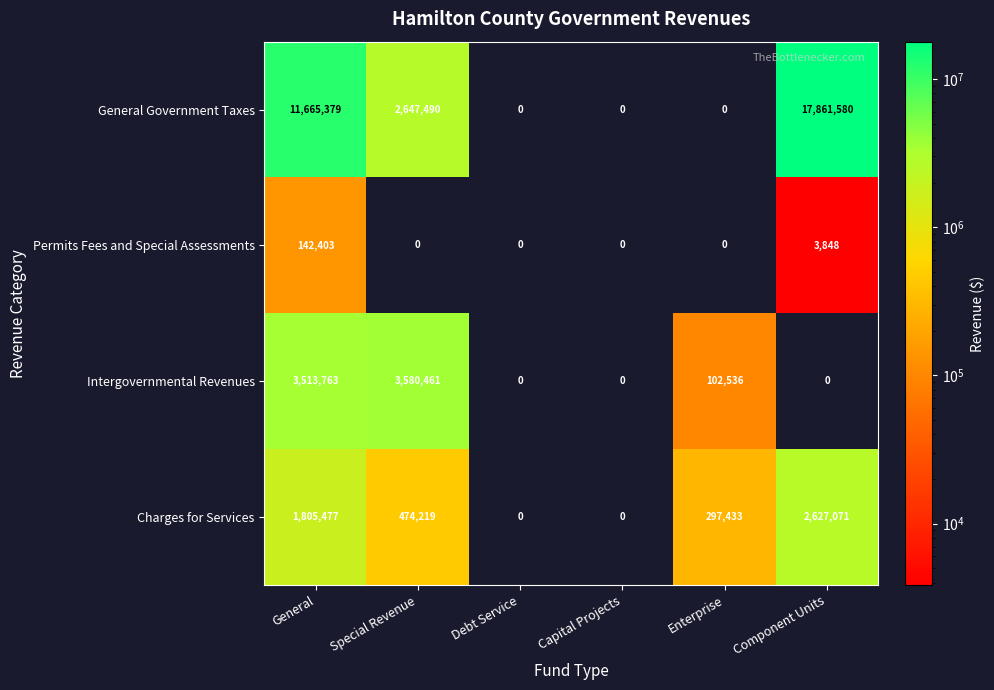

The Charges for Services series shows -1613801 at Capital Projects. True or false?

False